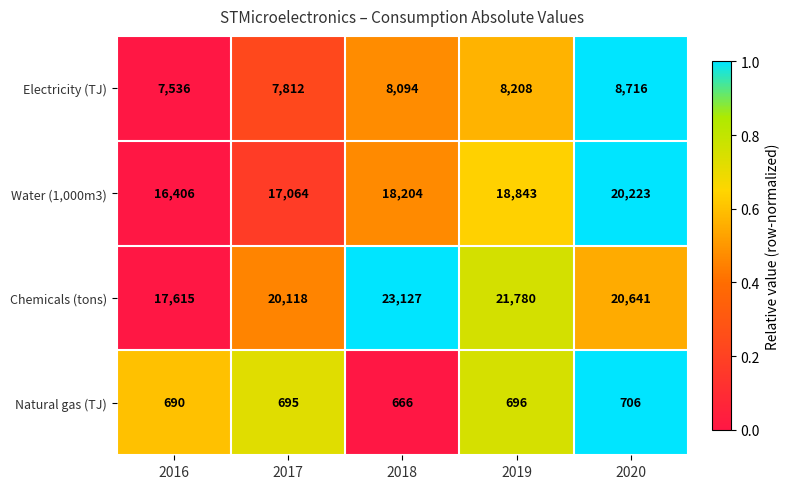

What is the total value across all series at 2020?

50286